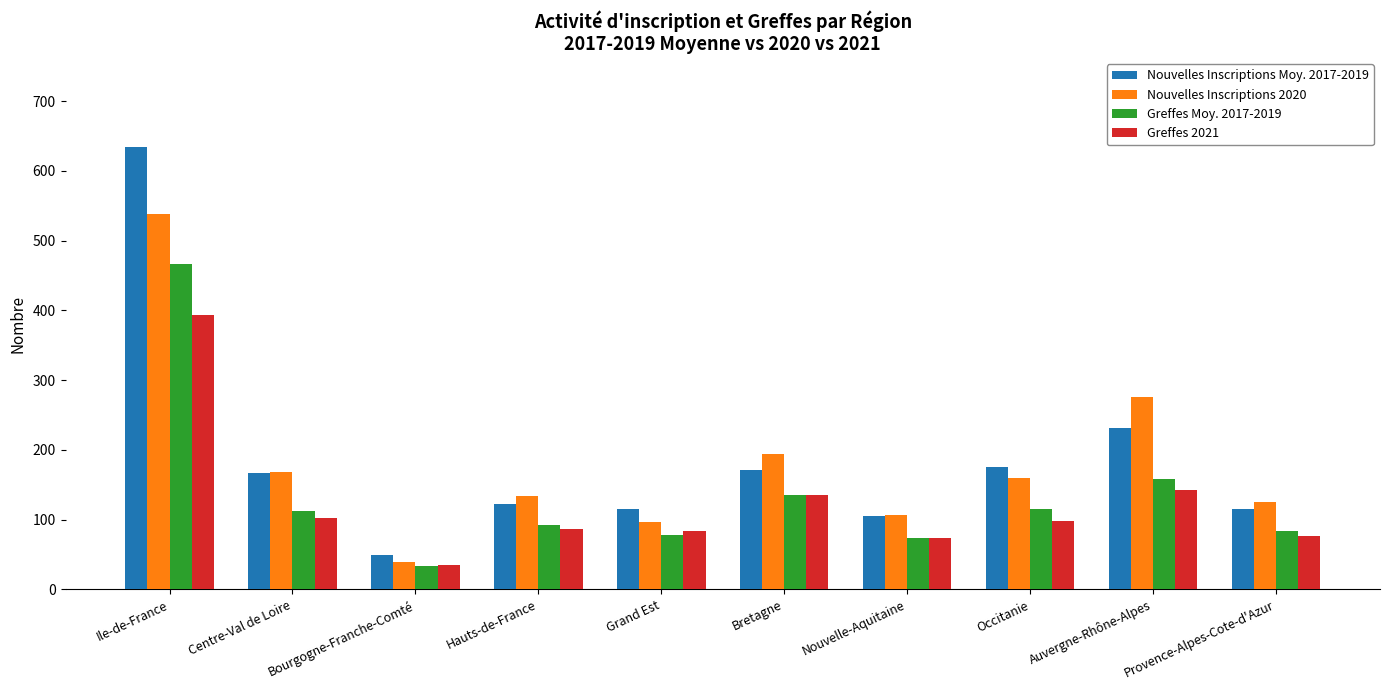

What is the sum of all Greffes Moy. 2017-2019 values?

1351